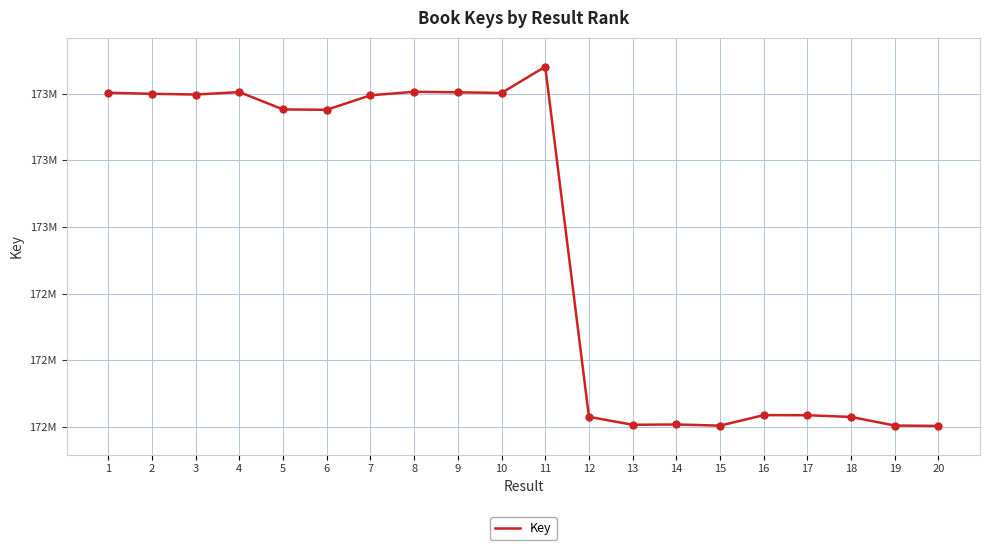

Which has a higher value, 8 or 14?

8